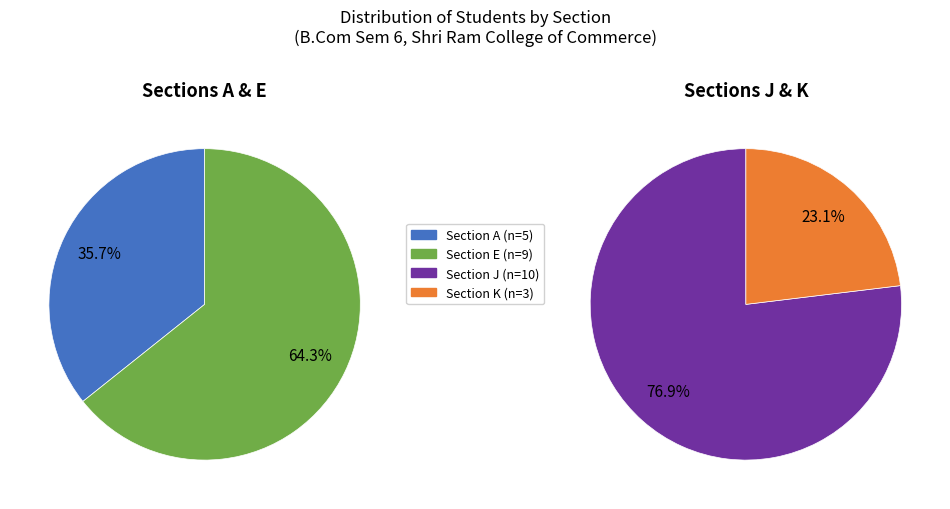

To the nearest percent, what portion does A represent?

19%